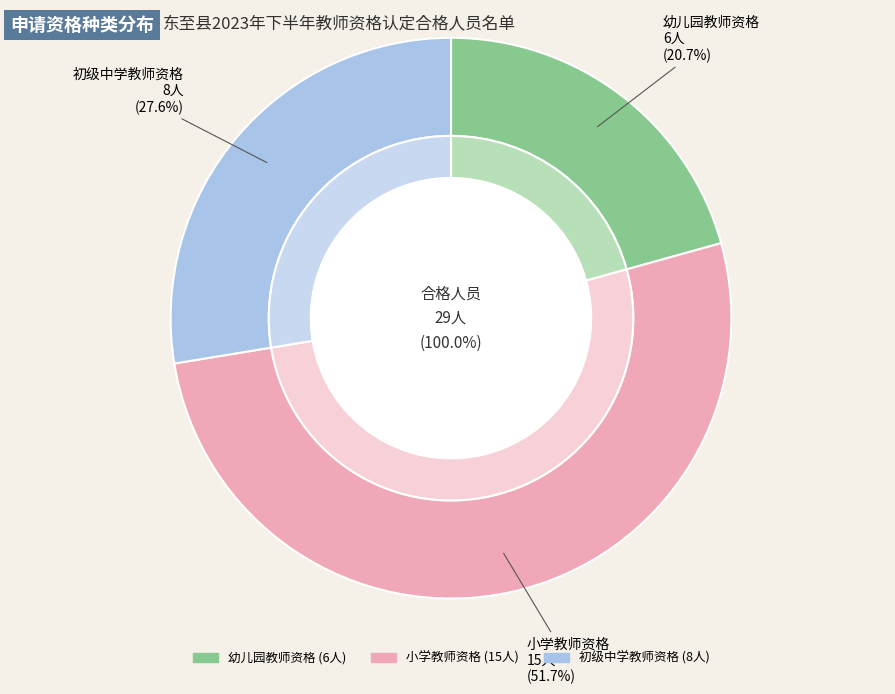

Which category has the biggest portion of the pie?

小学教师资格